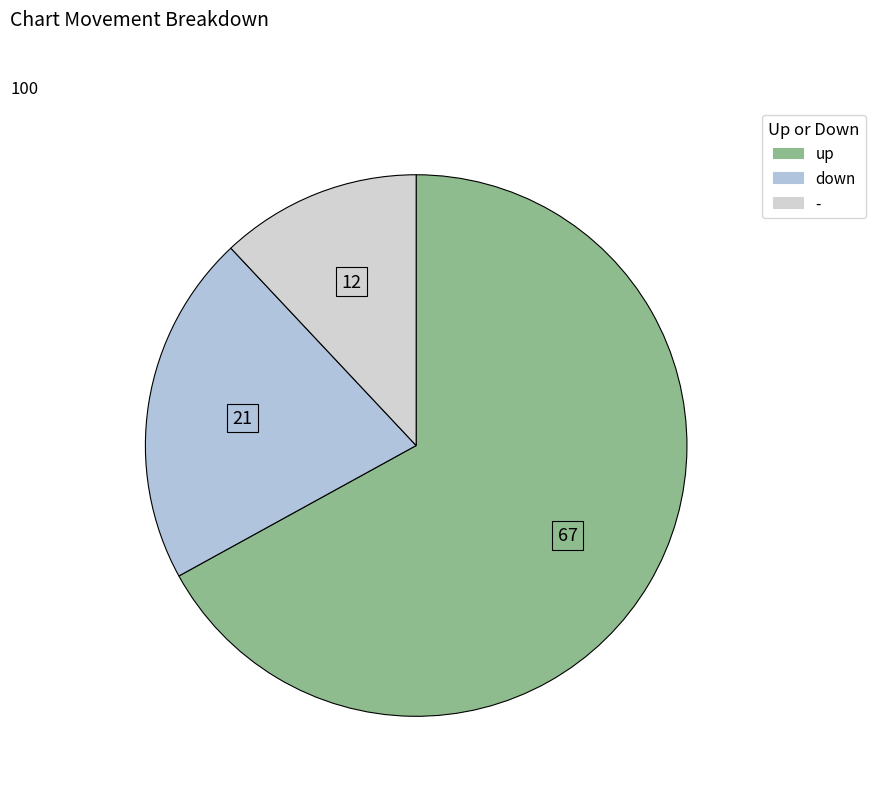

The - slice represents 20% of the pie. True or false?

False